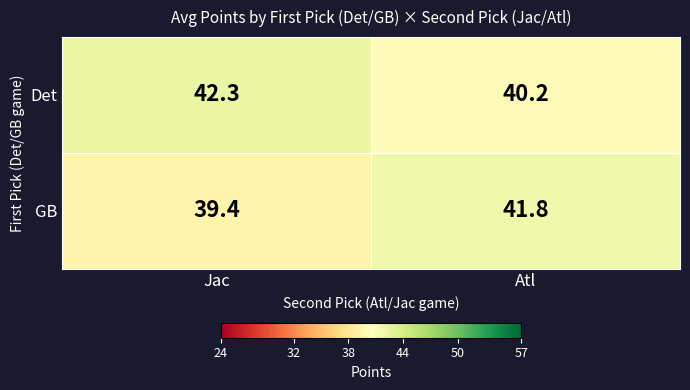

Is it true that GB equals 60.9 at Jac?

False